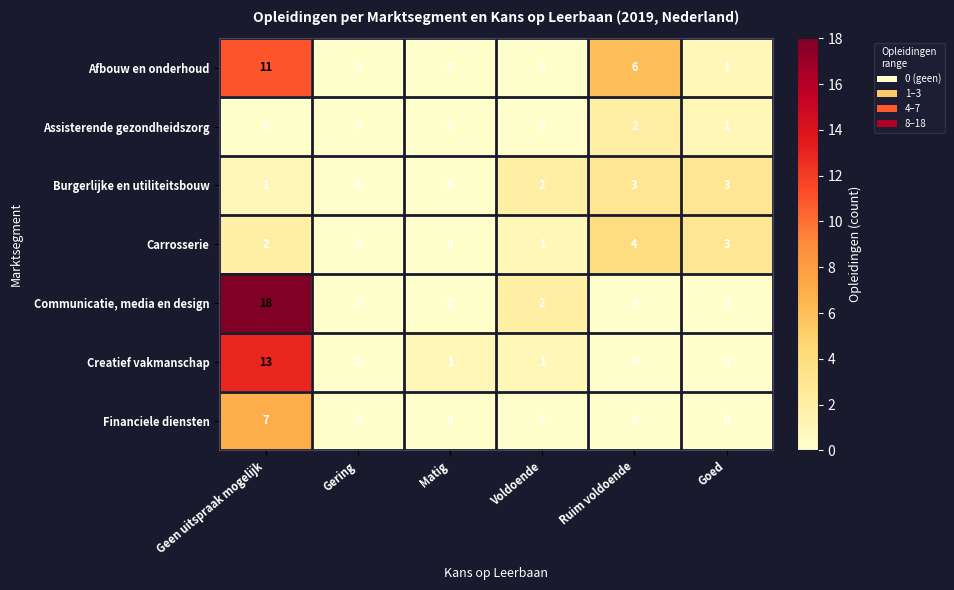

Which series has the largest total across all categories?

Communicatie, media en design